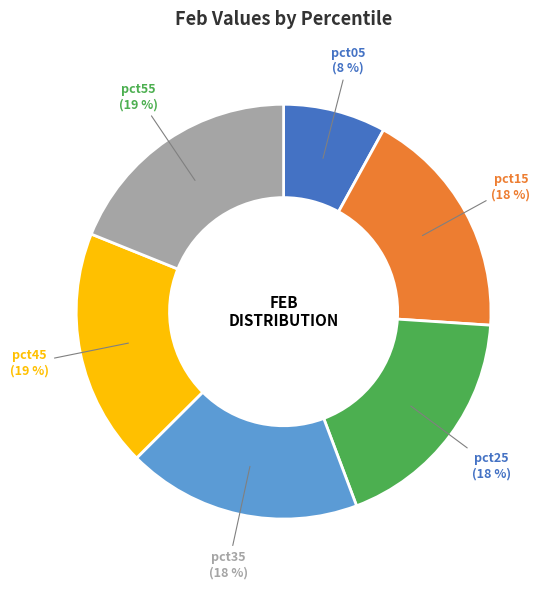

Is it true that pct35 is 18% of the pie?

True